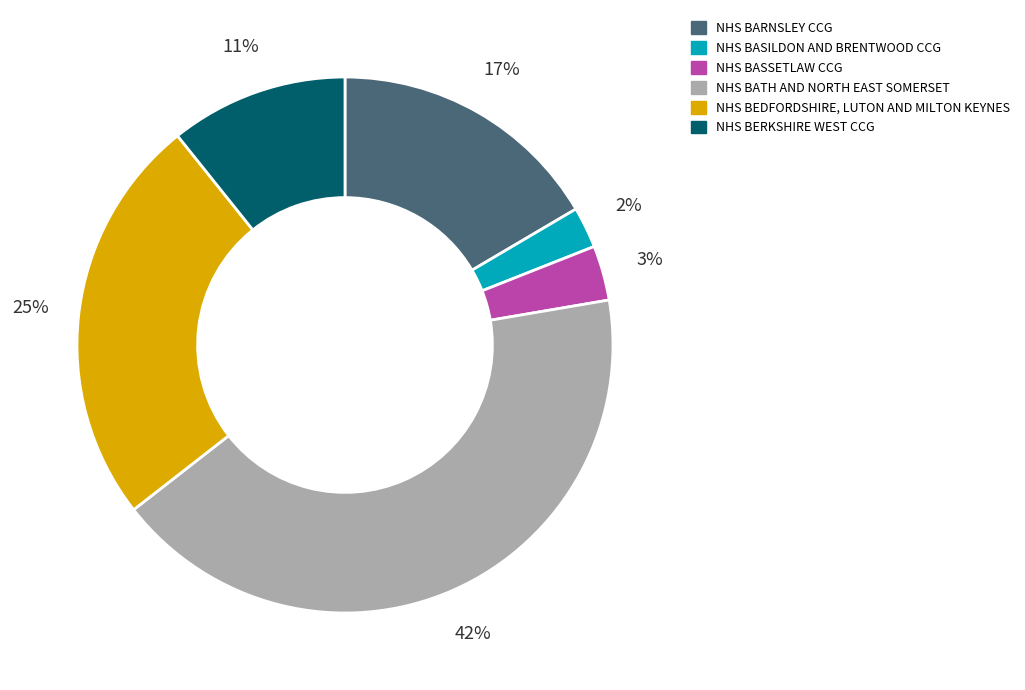

To the nearest percent, what is the average slice percentage?

17%